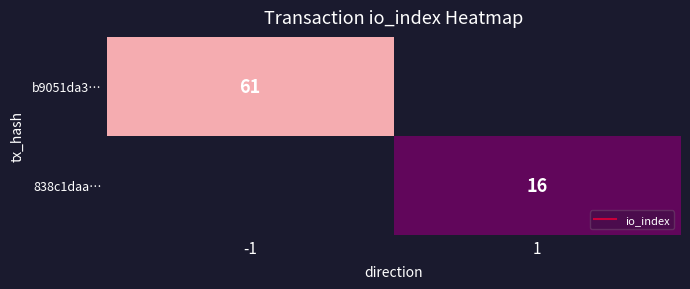

Which series has the largest range (max minus min)?

b9051da3…